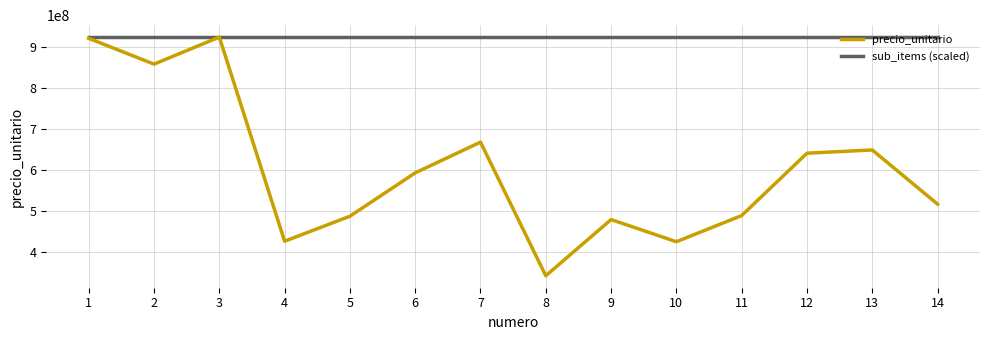

What is the minimum value for precio_unitario?

341948800